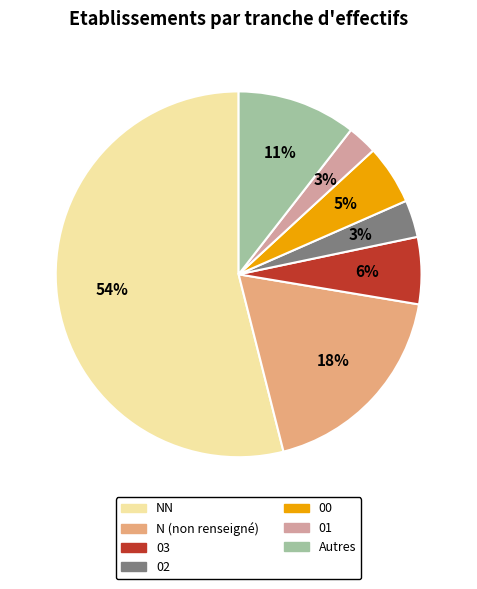

To the nearest percent, what is the average slice percentage?

14%